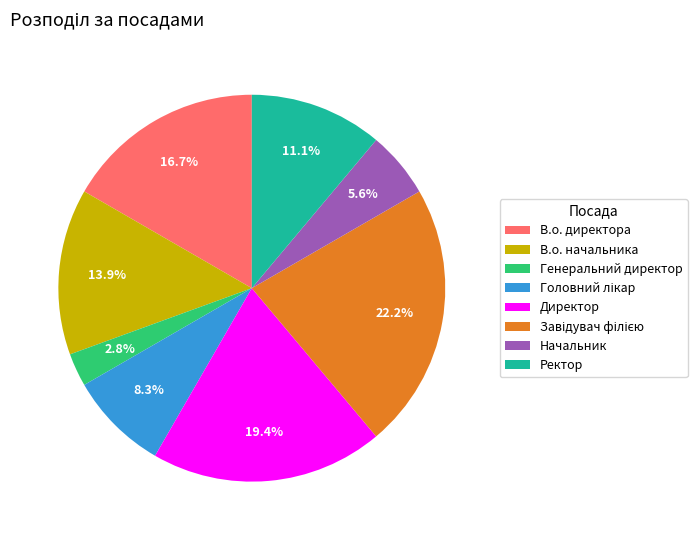

To the nearest percent, what percentage of the pie is Начальник?

6%